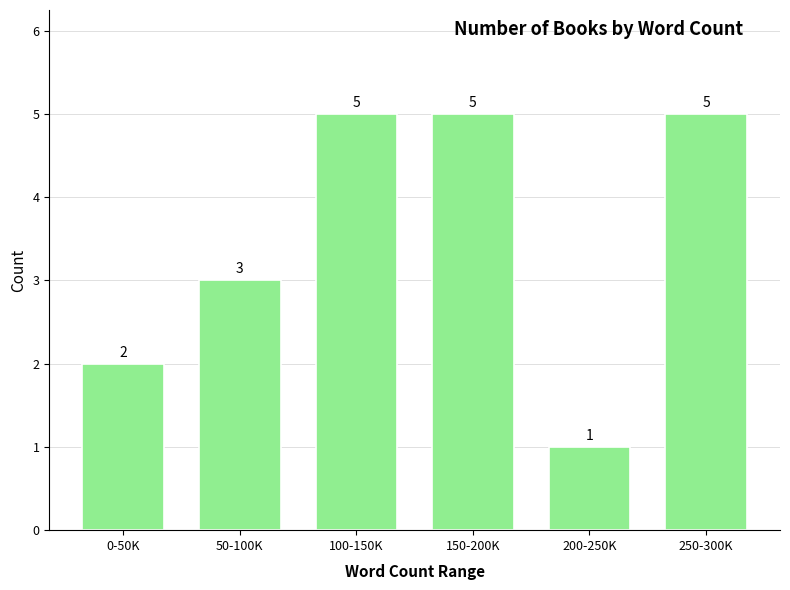

Reading left to right, what are all the values shown in this chart?

0-50K=2	50-100K=3	100-150K=5	150-200K=5	200-250K=1	250-300K=5